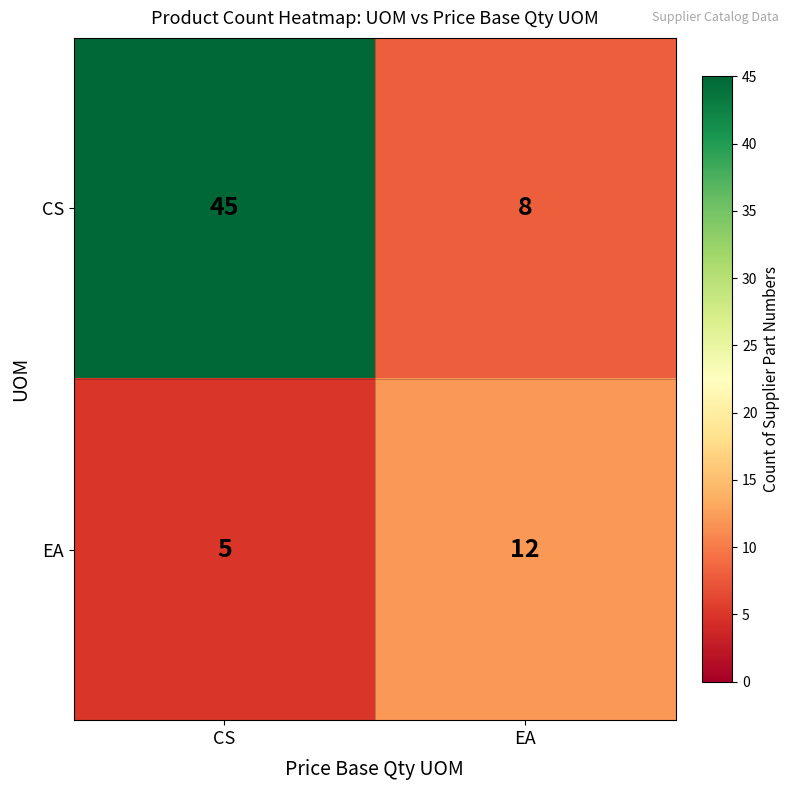

How many series are shown in this chart?

2